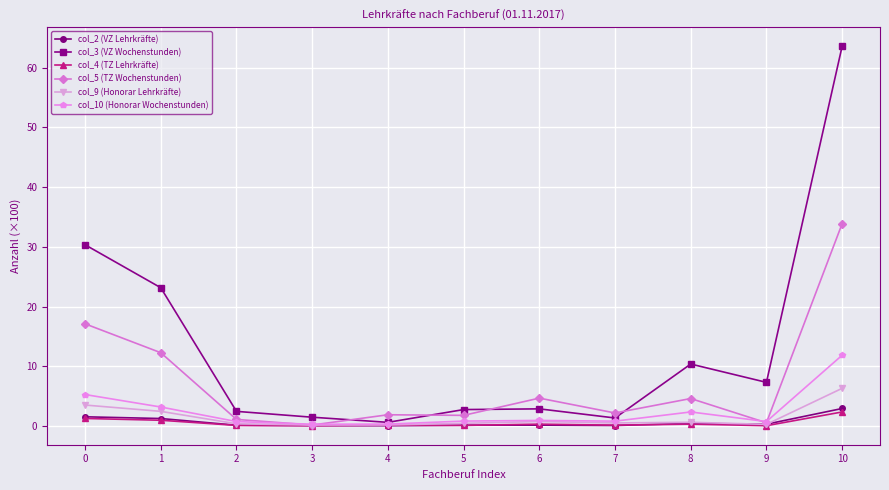

Is the value of col_2 (VZ Lehrkräfte) at 7 greater than the value of col_4 (TZ Lehrkräfte) at 0?

No